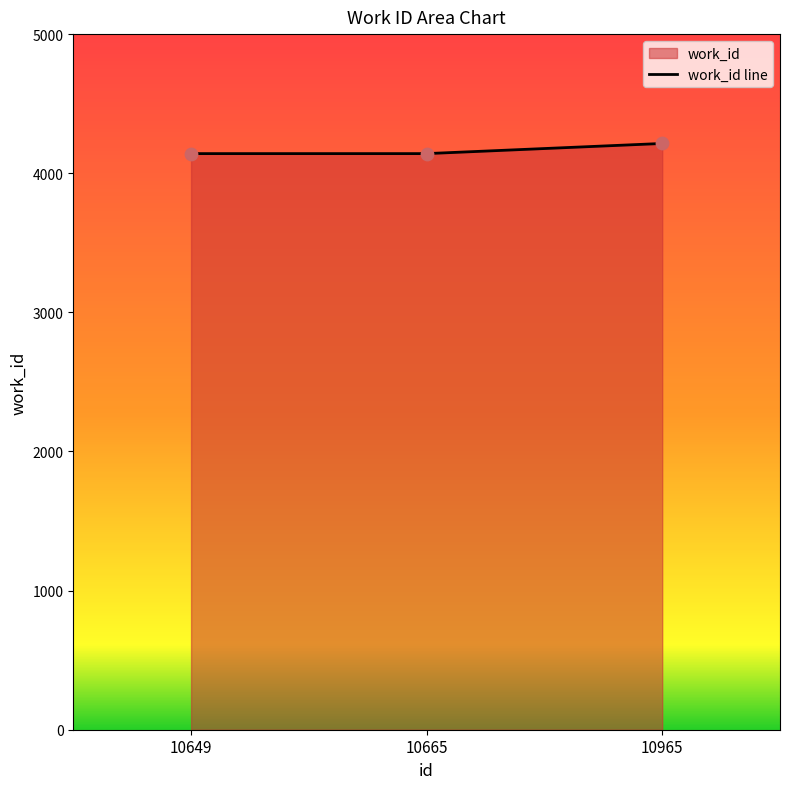

Which has a higher value, 10965 or 10649?

10965